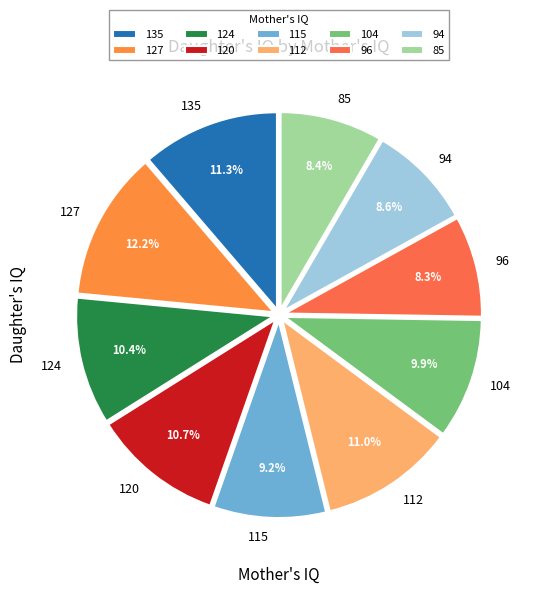

True or false: 120 accounts for 11% of the total.

True